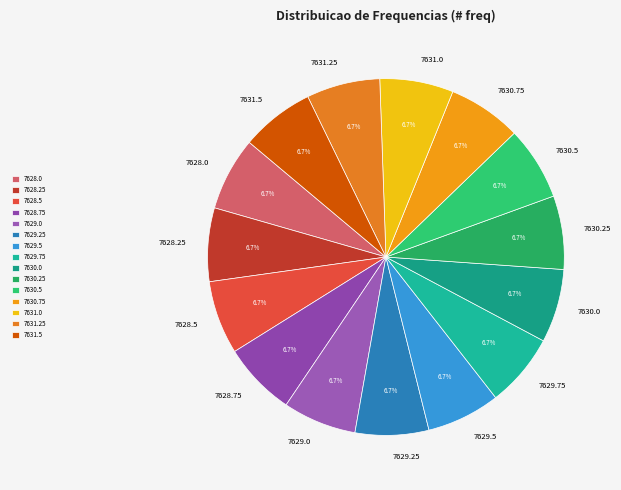

What percentage is the 7628.5 slice, to the nearest percent?

7%